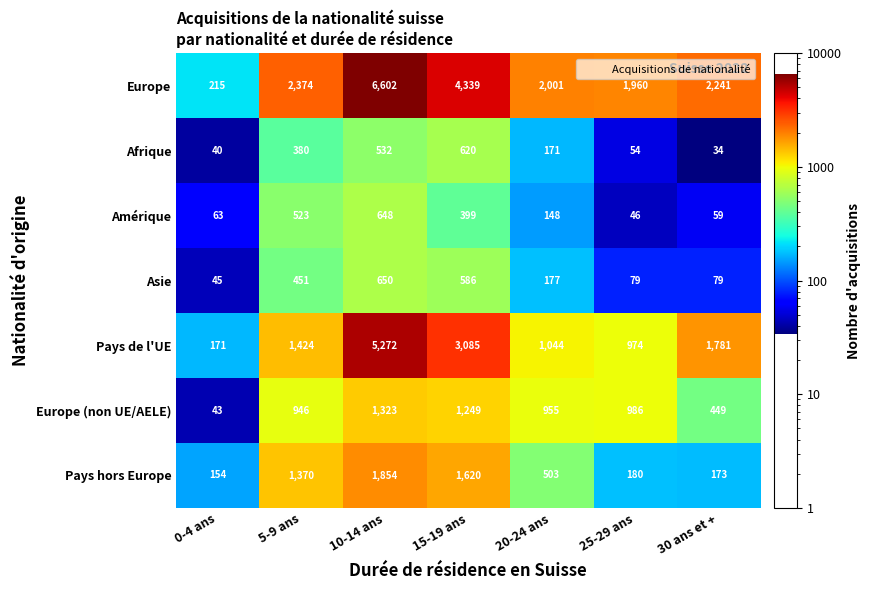

How many series are shown in this chart?

7